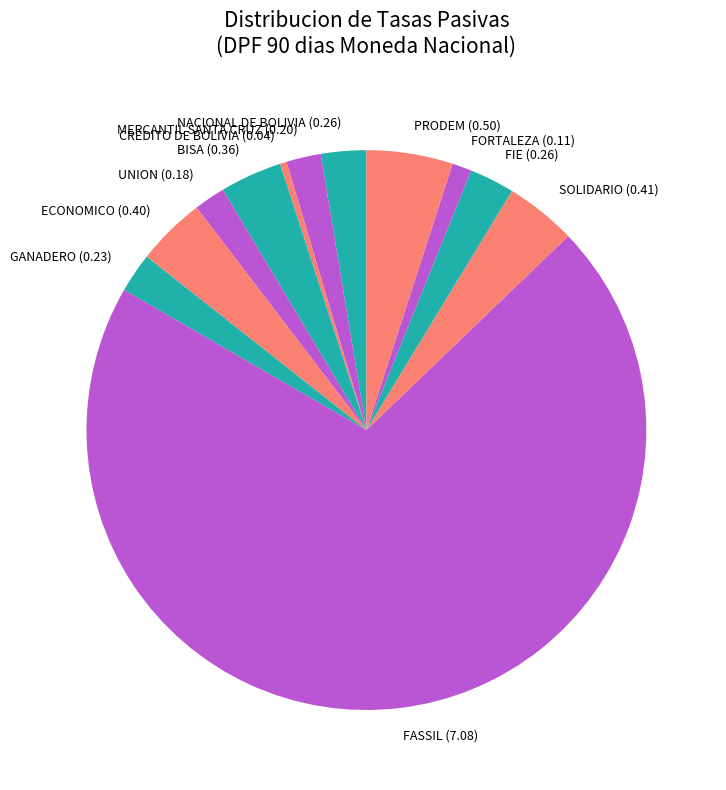

The ECONOMICO slice represents 4% of the pie. True or false?

True